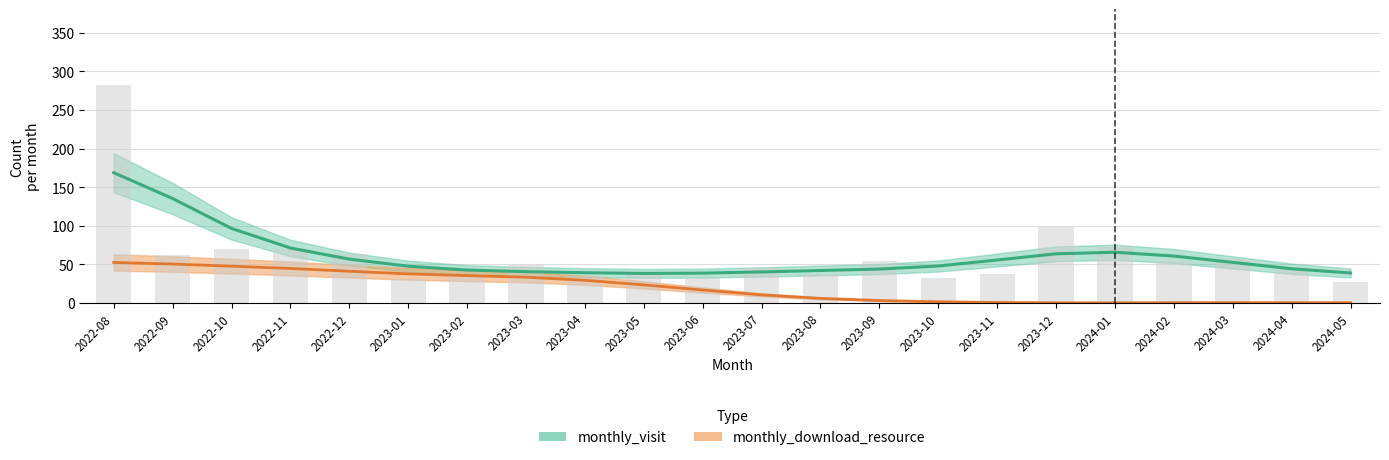

What is the sum of the values at 2024-01 and 2023-12?

171